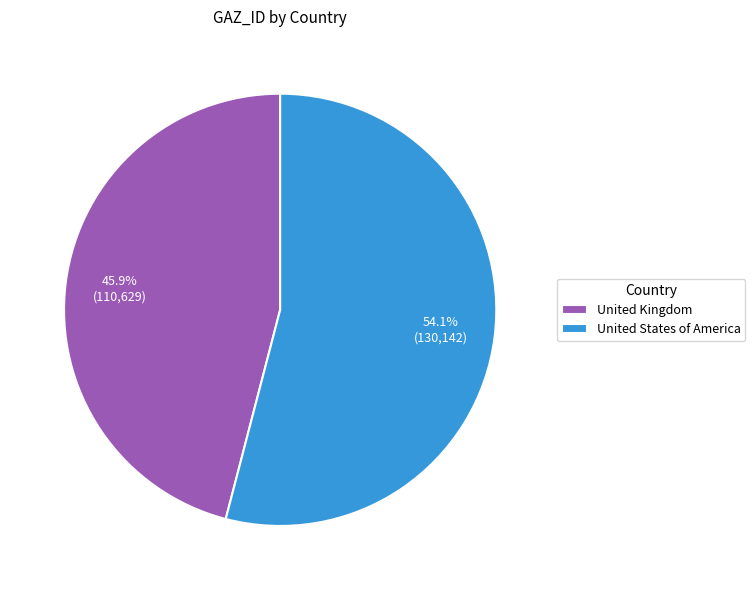

Count the number of slices in the pie.

2